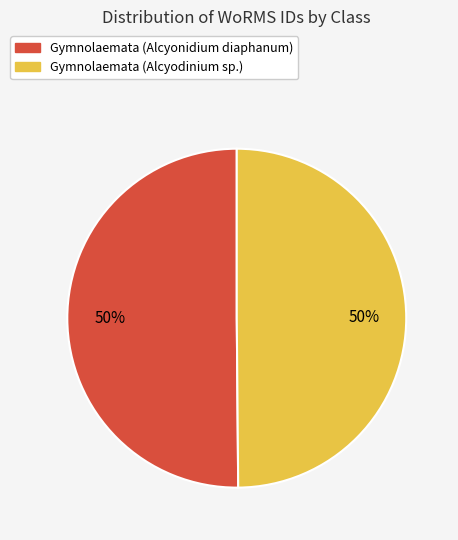

Combined, do Gymnolaemata (Alcyonidium diaphanum) and Gymnolaemata (Alcyodinium sp.) account for over 50%?

Yes